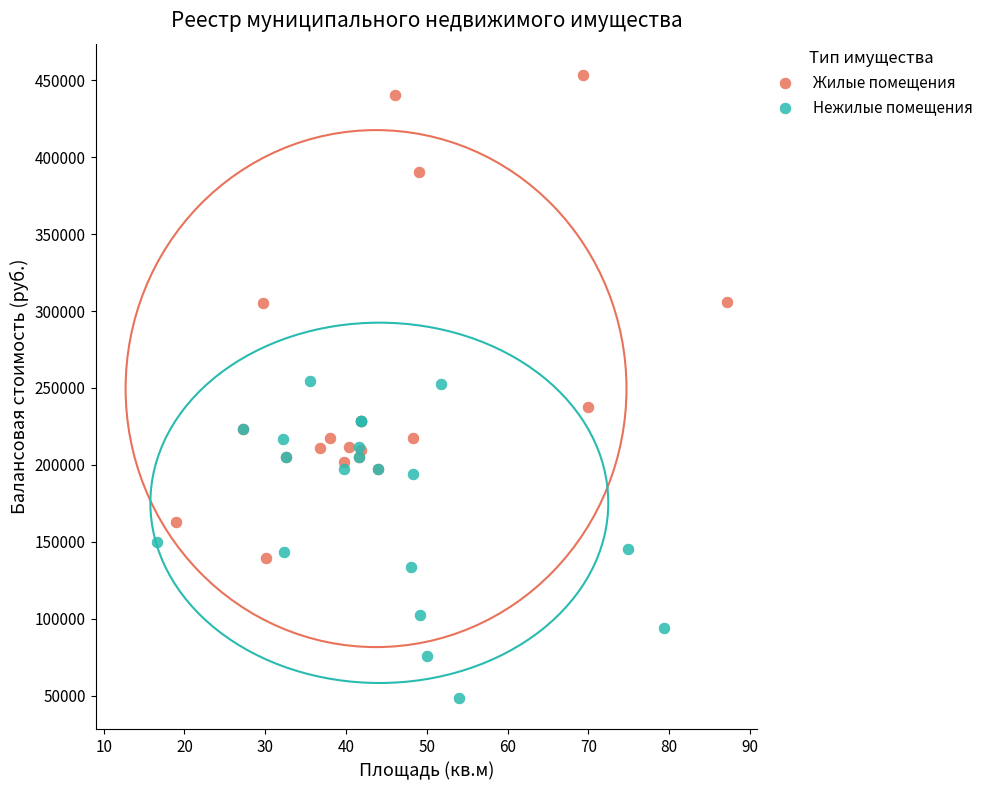

Which series reaches the minimum Y coordinate?

Нежилые помещения